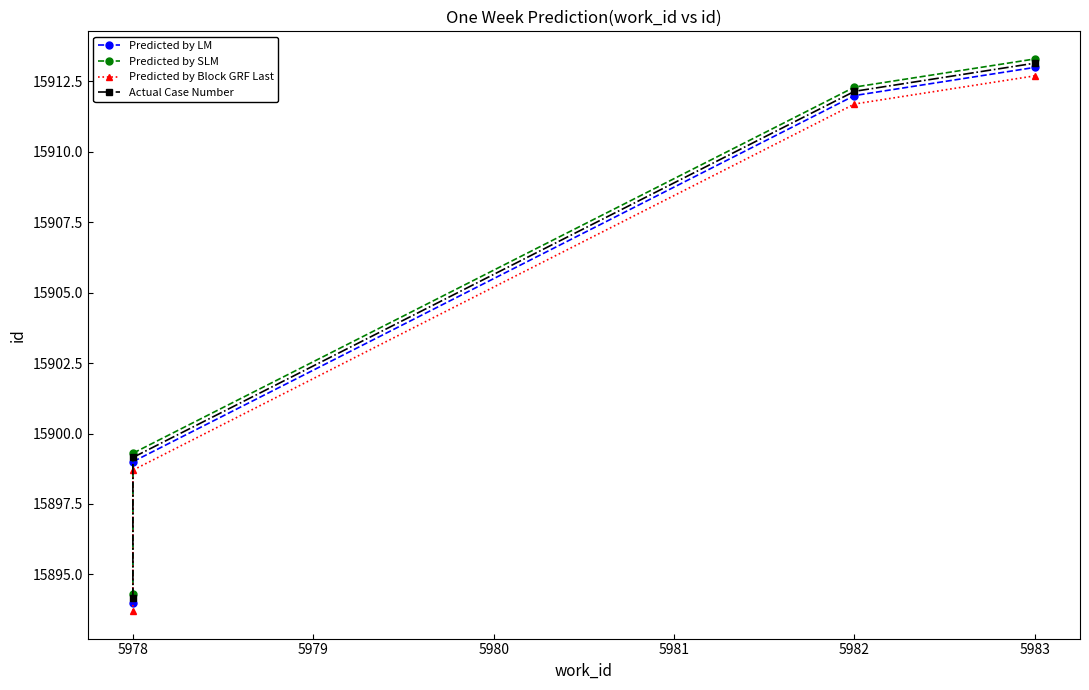

What is the minimum value for Actual Case Number?

15894.1